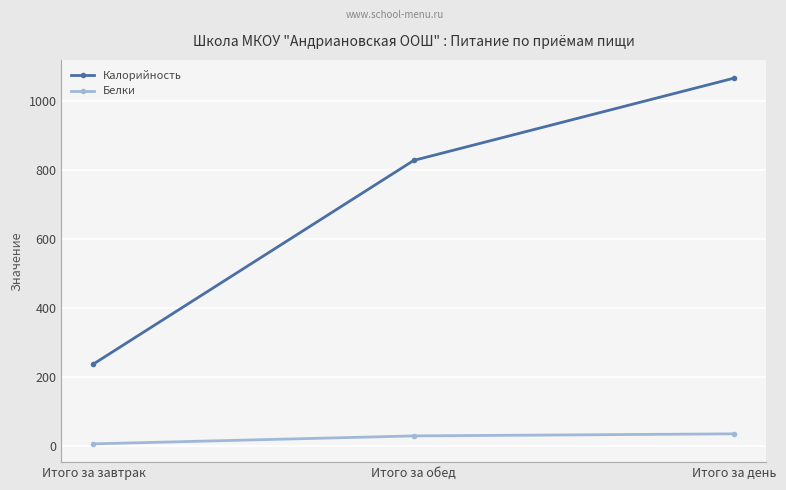

What are all the series names shown in the legend?

Калорийность, Белки